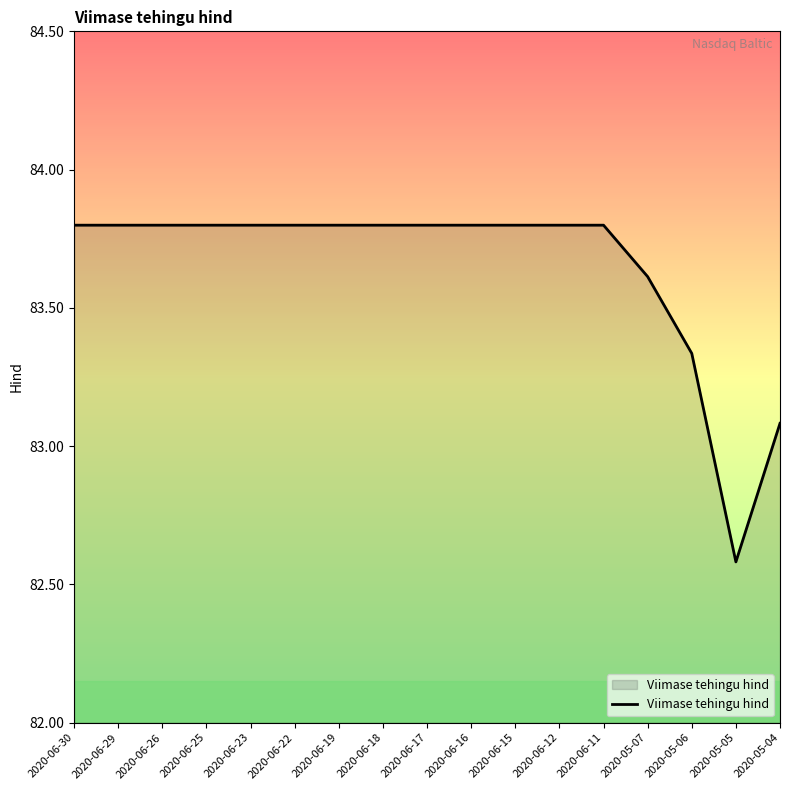

What position from the right is 2020-06-22?

12